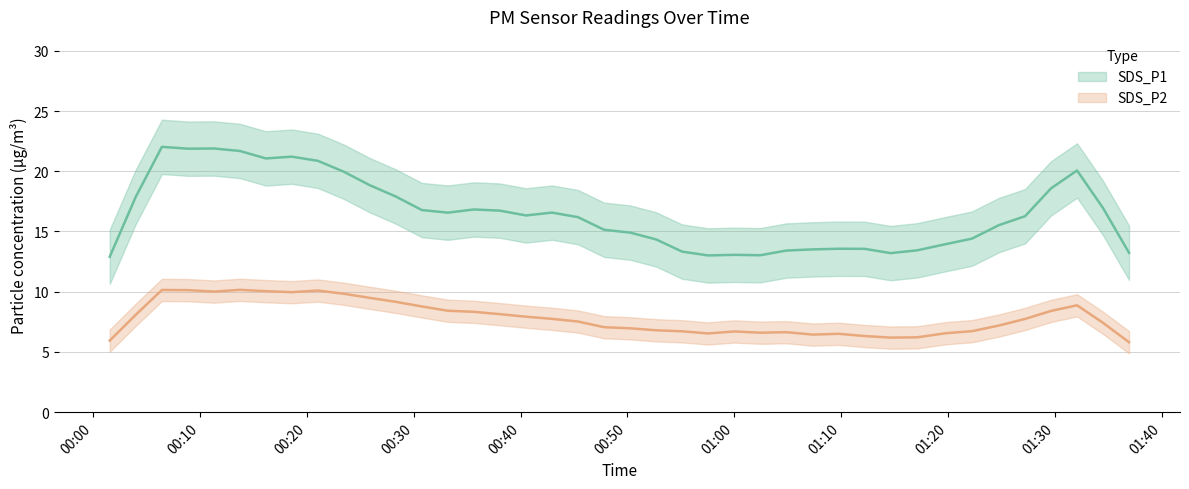

What position from the left is 2023/05/12 00:30:45?

13